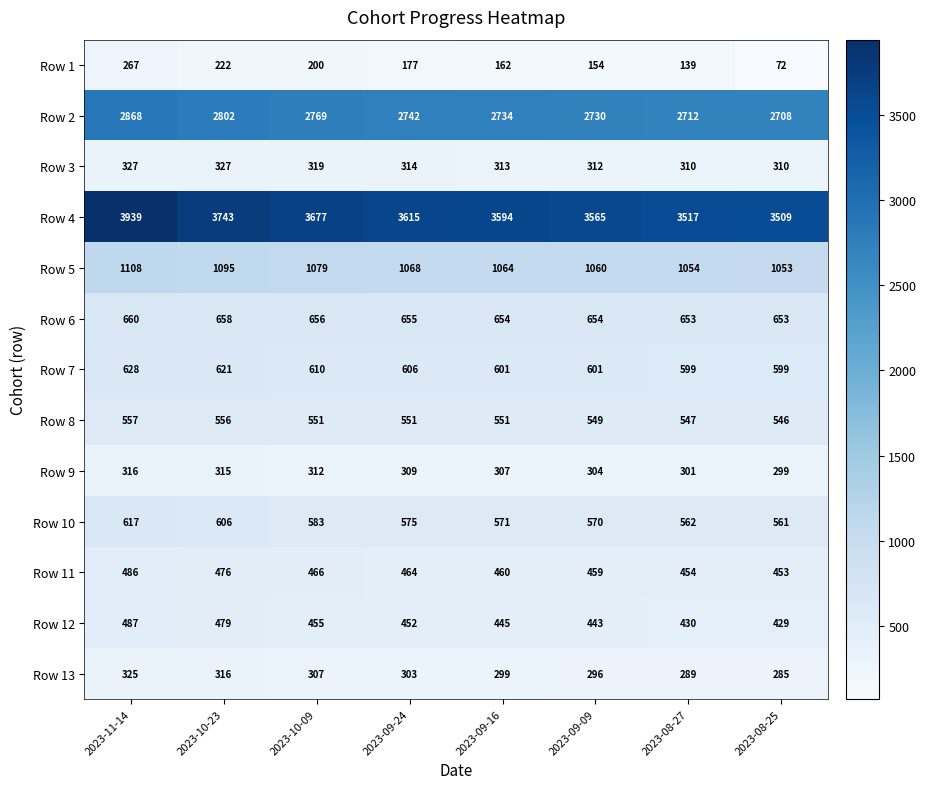

What is the difference between the maximum and minimum values in the Row 8 series?

11